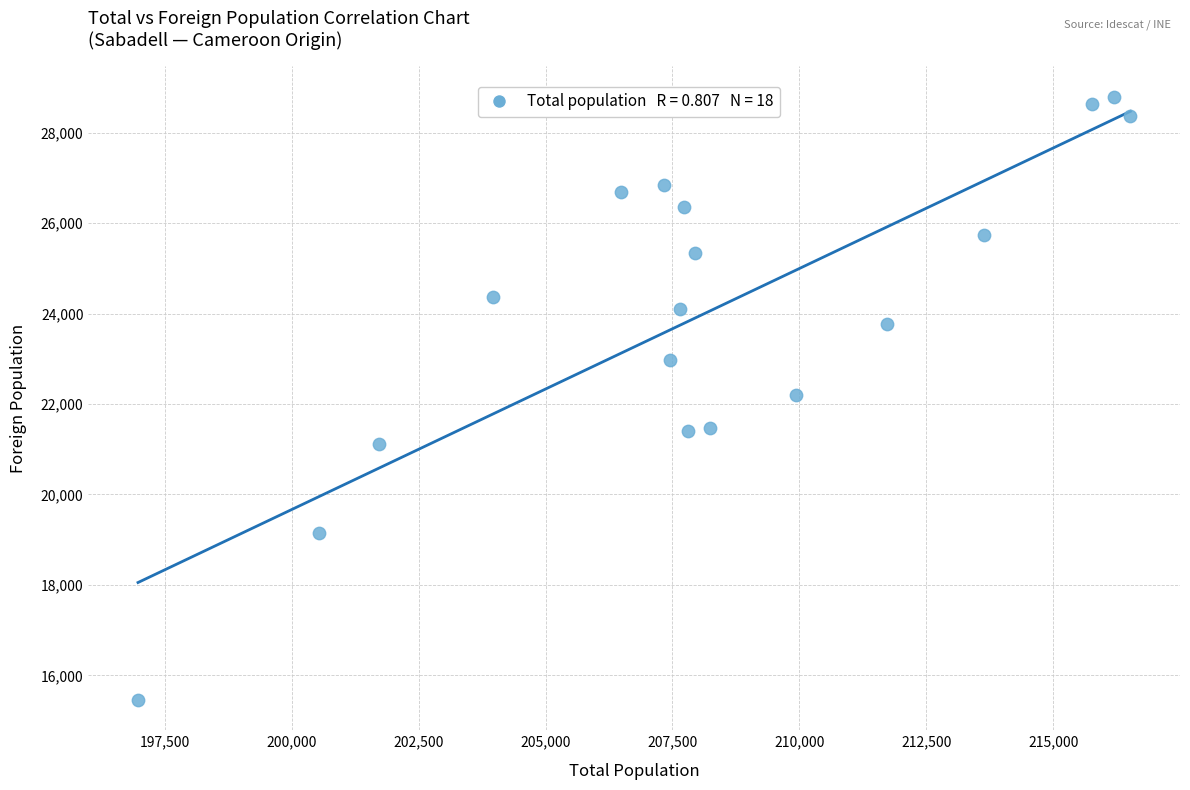

What is the range of X values (max minus min)?

19549